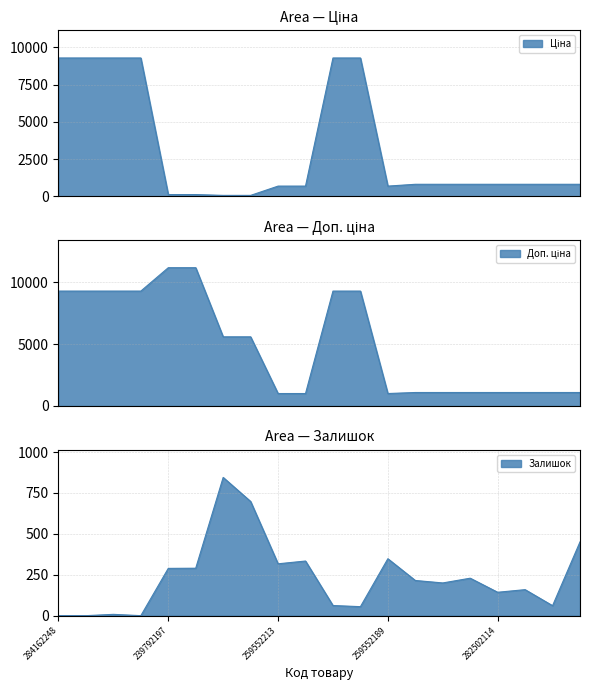

True or false: Доп. ціна has a value of 16317.3 at 284162210.

False